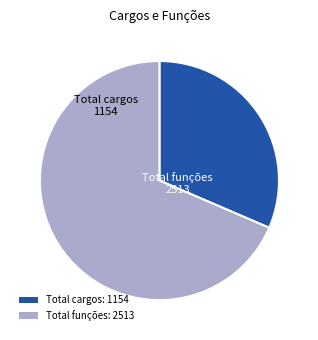

How many segments does this pie chart have?

2